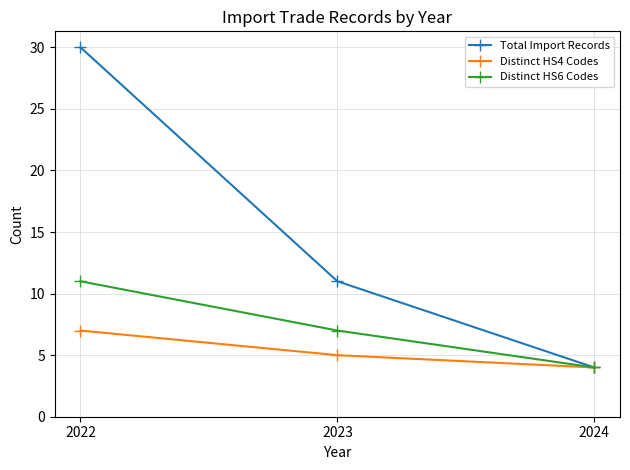

List the series in order of their peak value, highest first.

Total Import Records, Distinct HS6 Codes, Distinct HS4 Codes